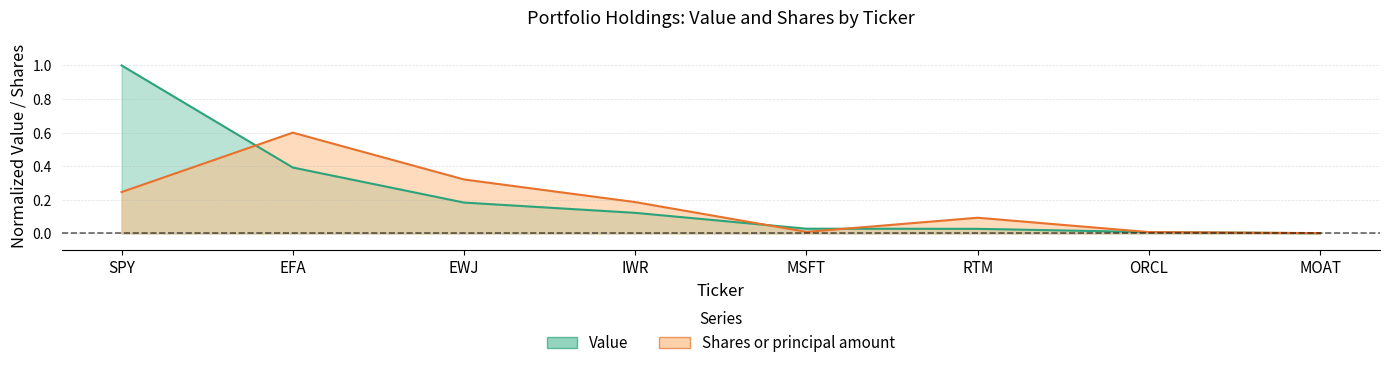

Is the value of Shares or principal amount at EFA greater than the value of Value at SPY?

No